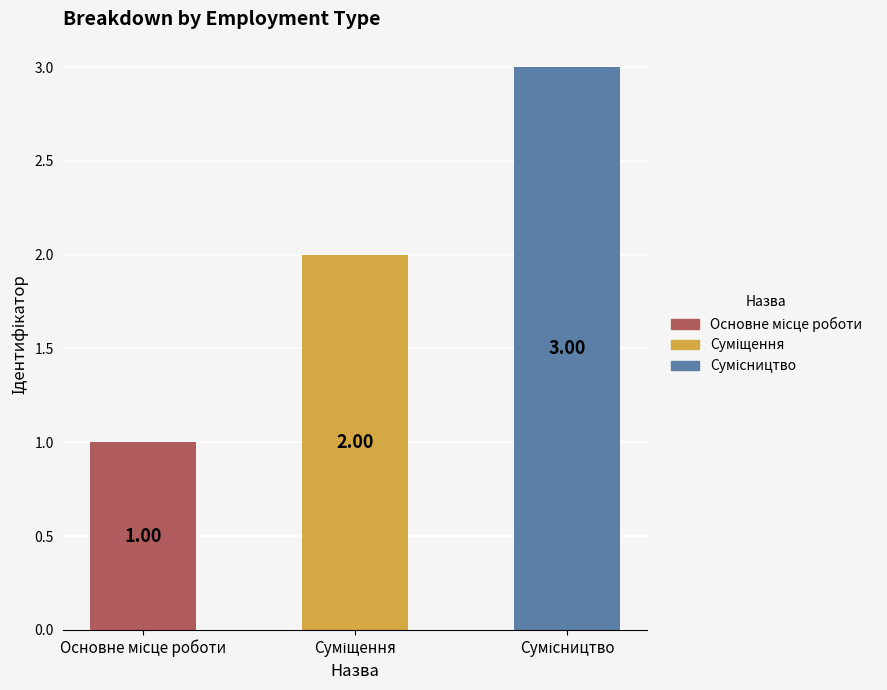

Between Сумісництво and Основне місце роботи, which is larger?

Сумісництво